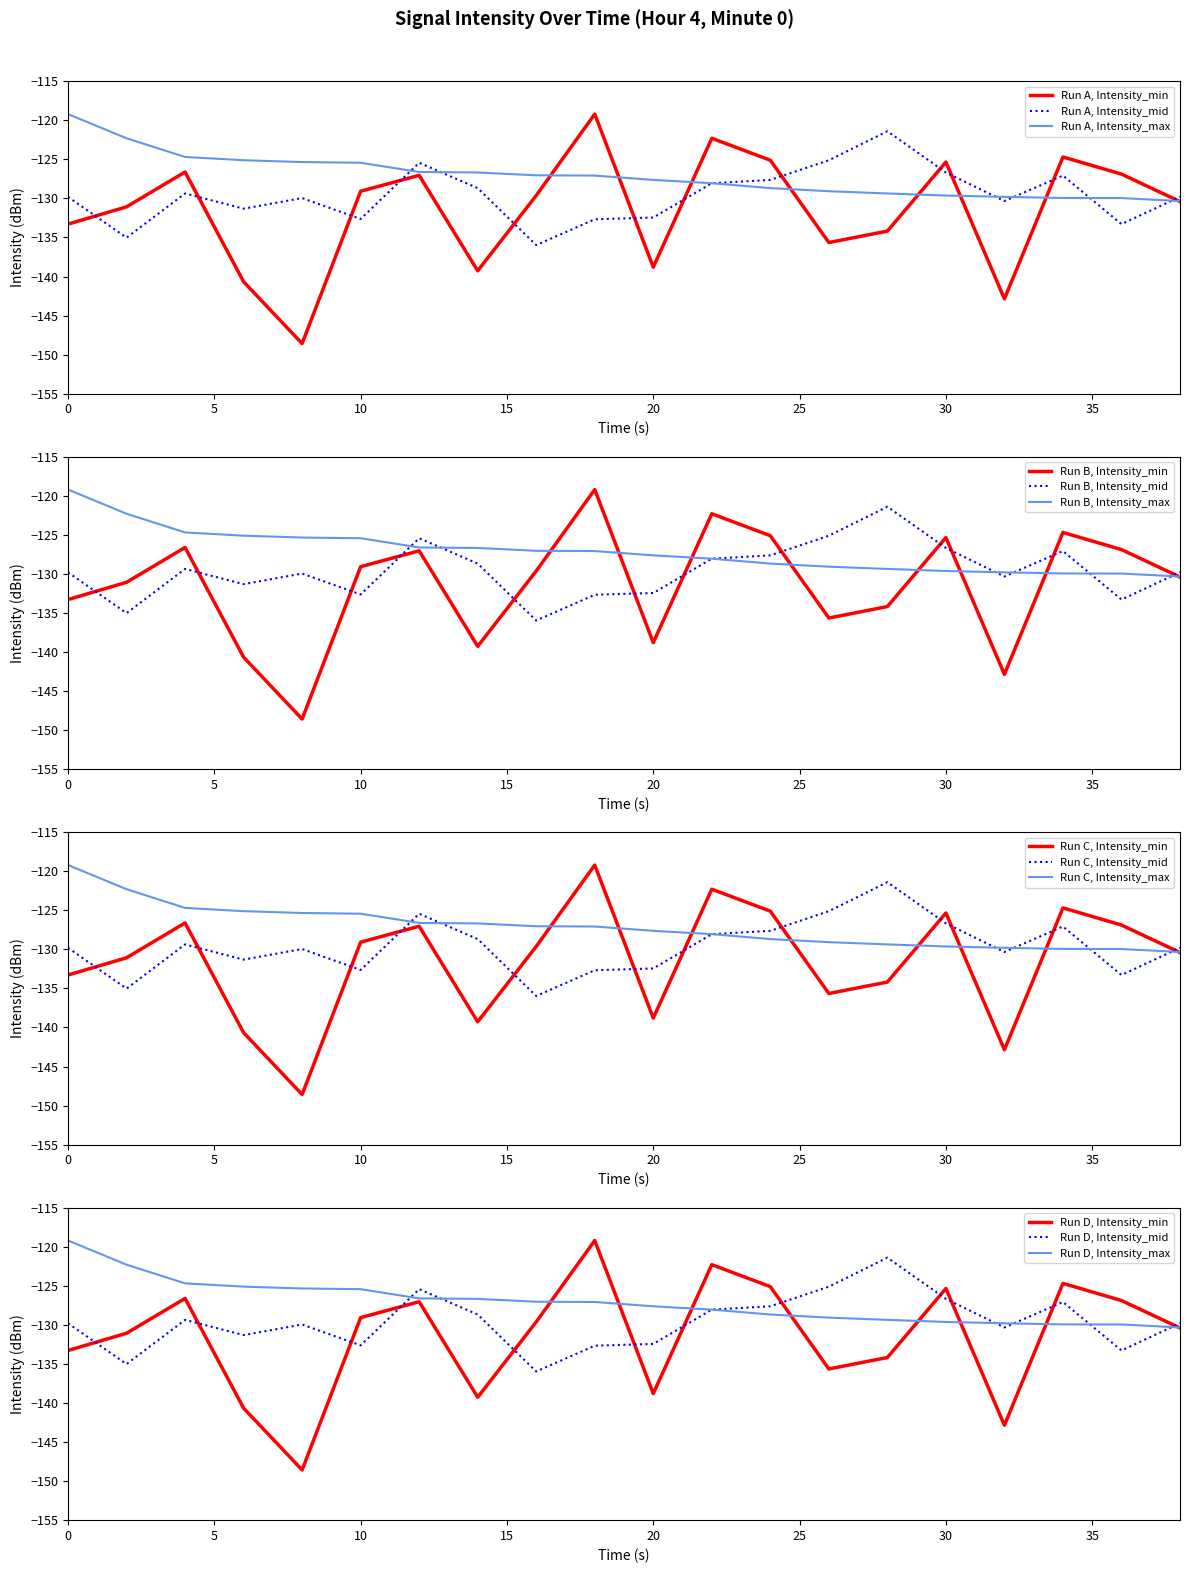

Between which two adjacent categories do Intensity_min and Intensity_max first intersect?

16 and 18